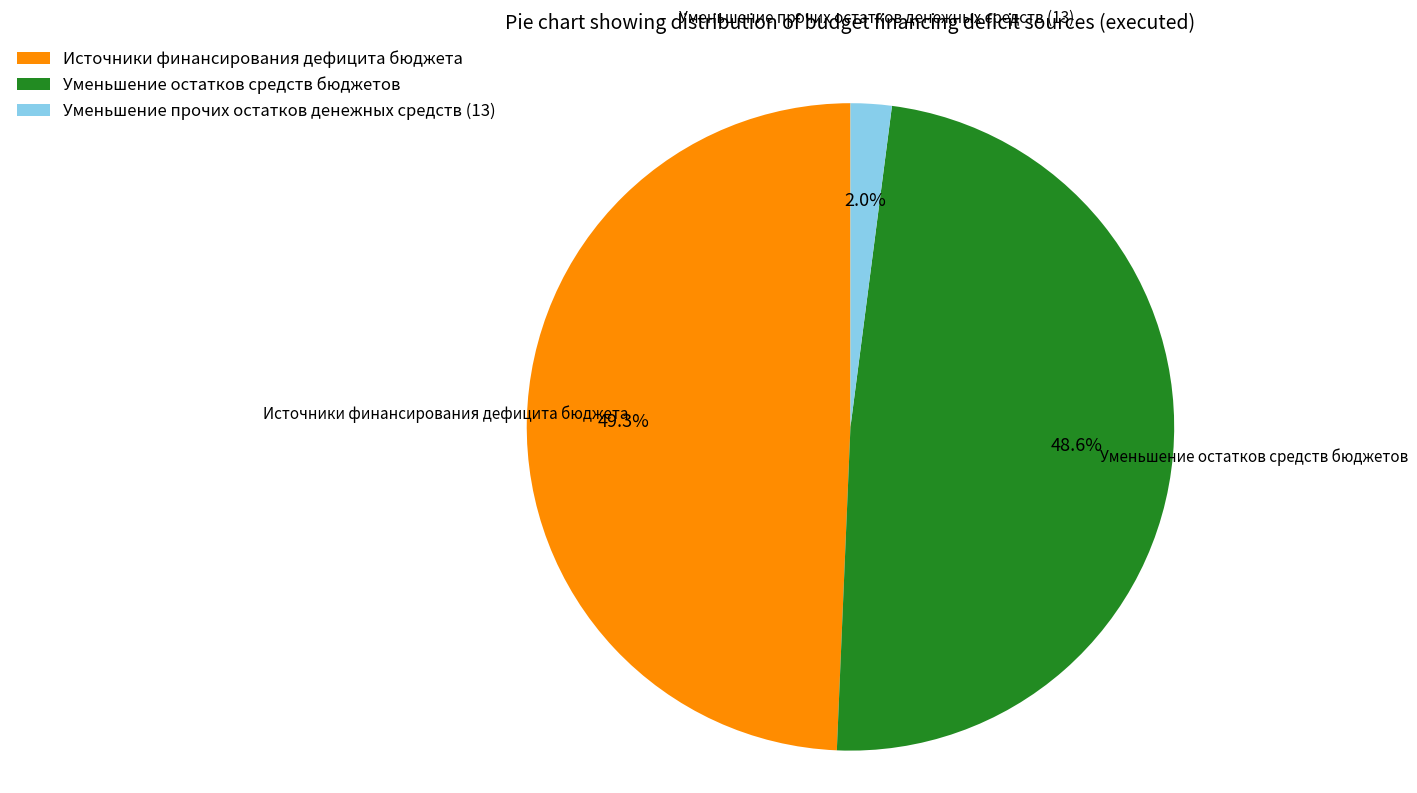

True or false: Уменьшение остатков средств бюджетов accounts for 54% of the total.

False